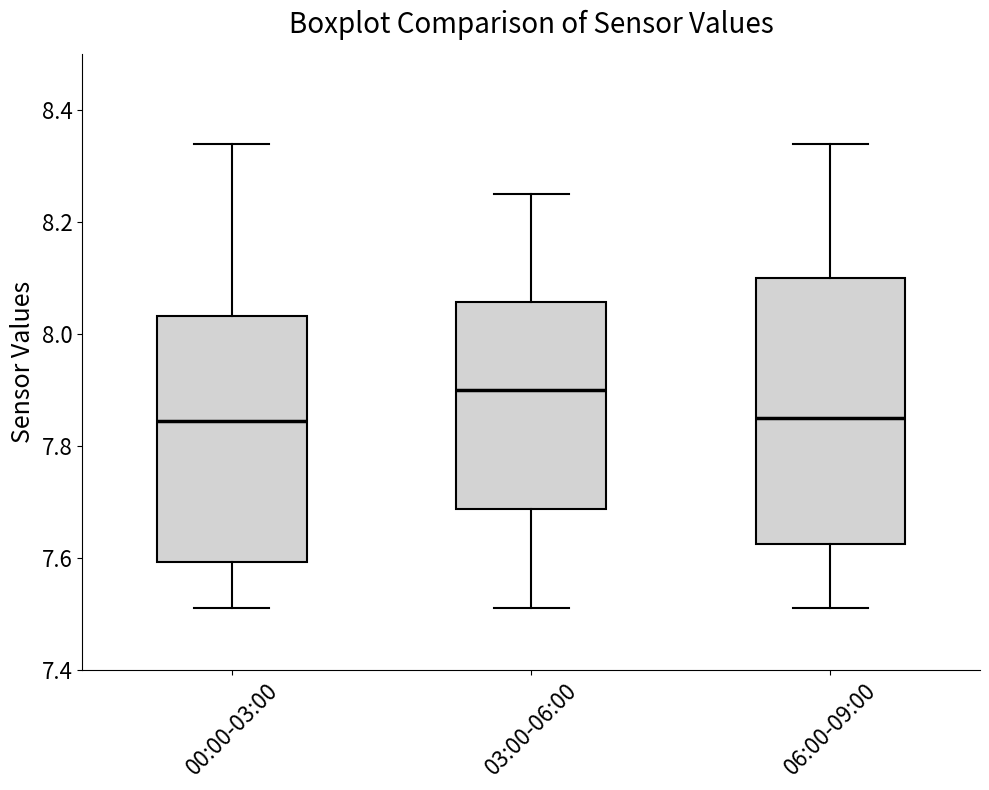

Reading left to right, read every box against the y-axis: the position of its median line, the range the box covers, and the ends of its whiskers. The values are not printed on the chart, so give them approximately, as read against the axis.

00:00-03:00: median 7.84, box 7.60 to 8.04, whiskers 7.52 to 8.34
03:00-06:00: median 7.90, box 7.68 to 8.06, whiskers 7.52 to 8.26
06:00-09:00: median 7.86, box 7.62 to 8.10, whiskers 7.52 to 8.34